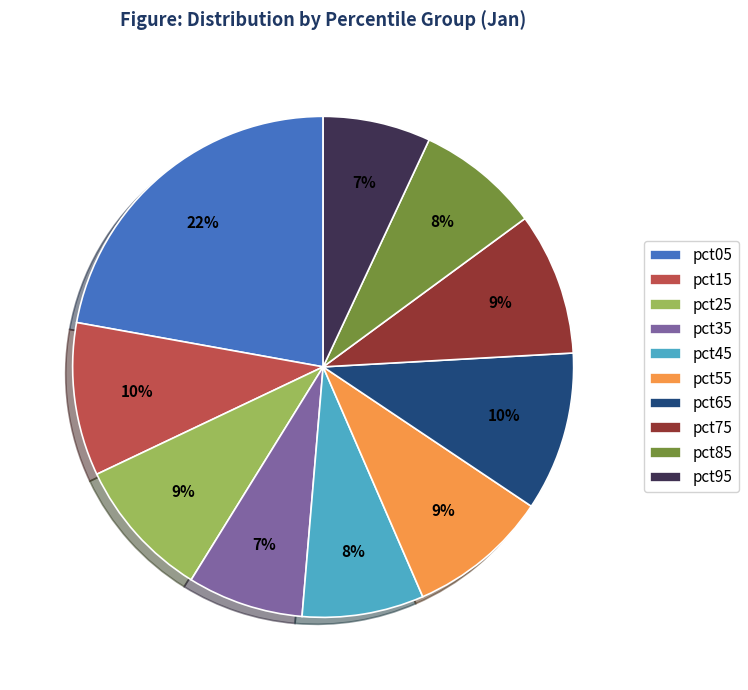

Is it true that pct25 is 17% of the pie?

False